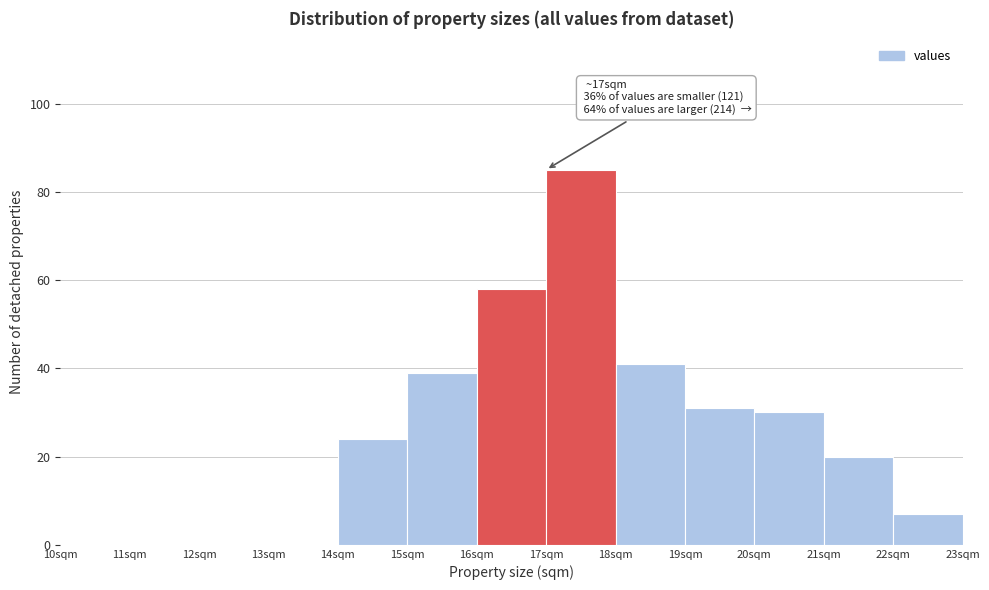

Which range on the x-axis has the tallest bar?

17 to 18